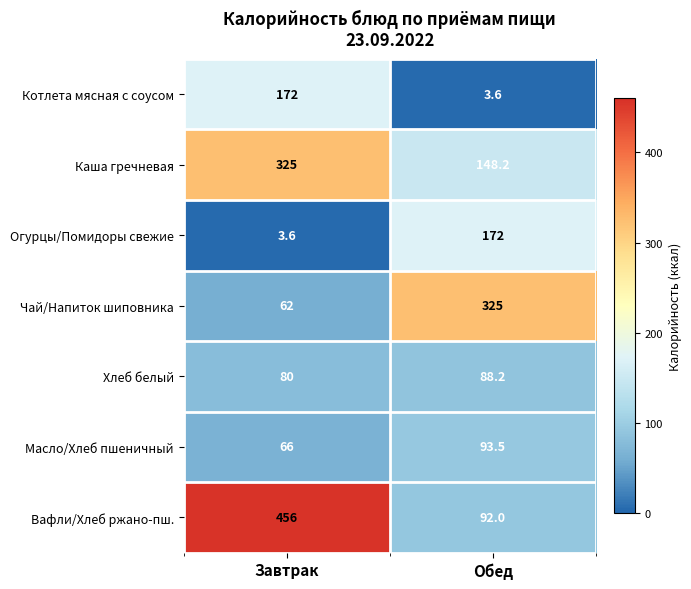

What is the maximum value shown in the chart?

456.0